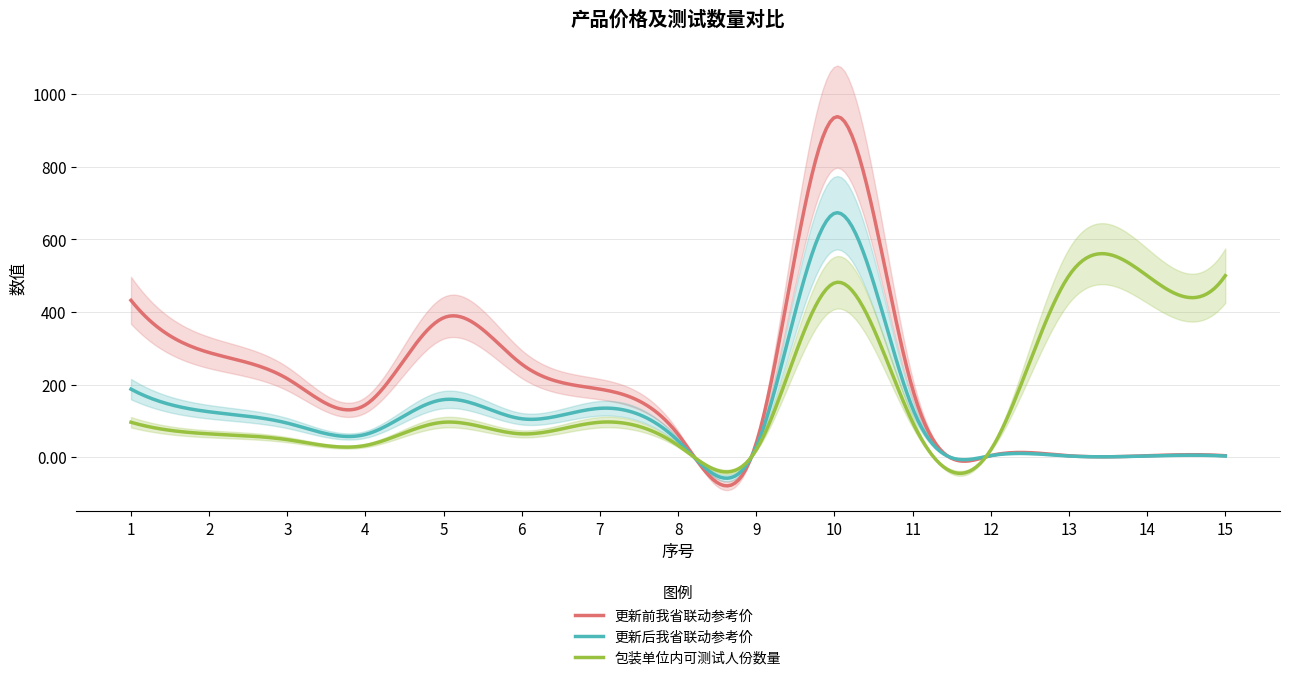

How many distinct data groups are displayed?

3